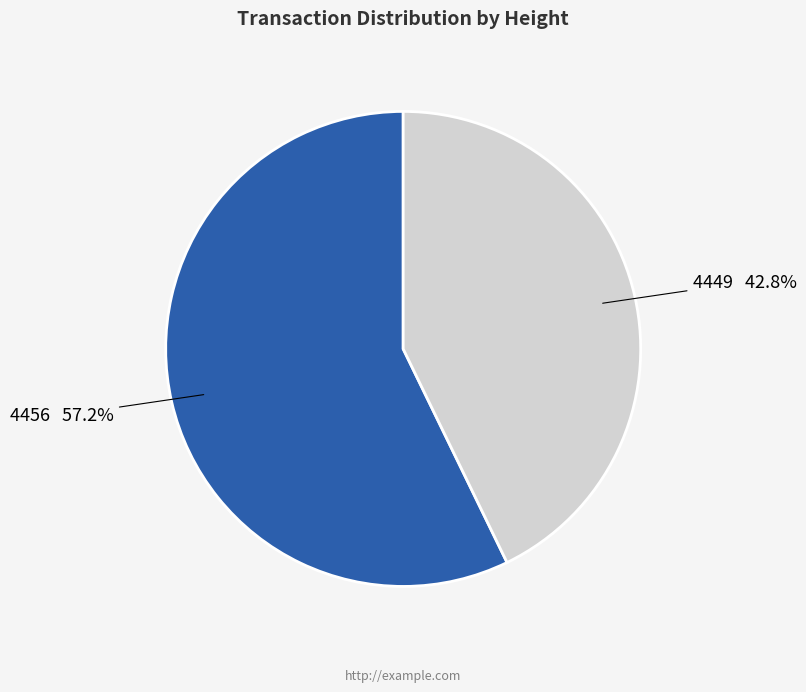

The 4456 slice represents 51% of the pie. True or false?

False